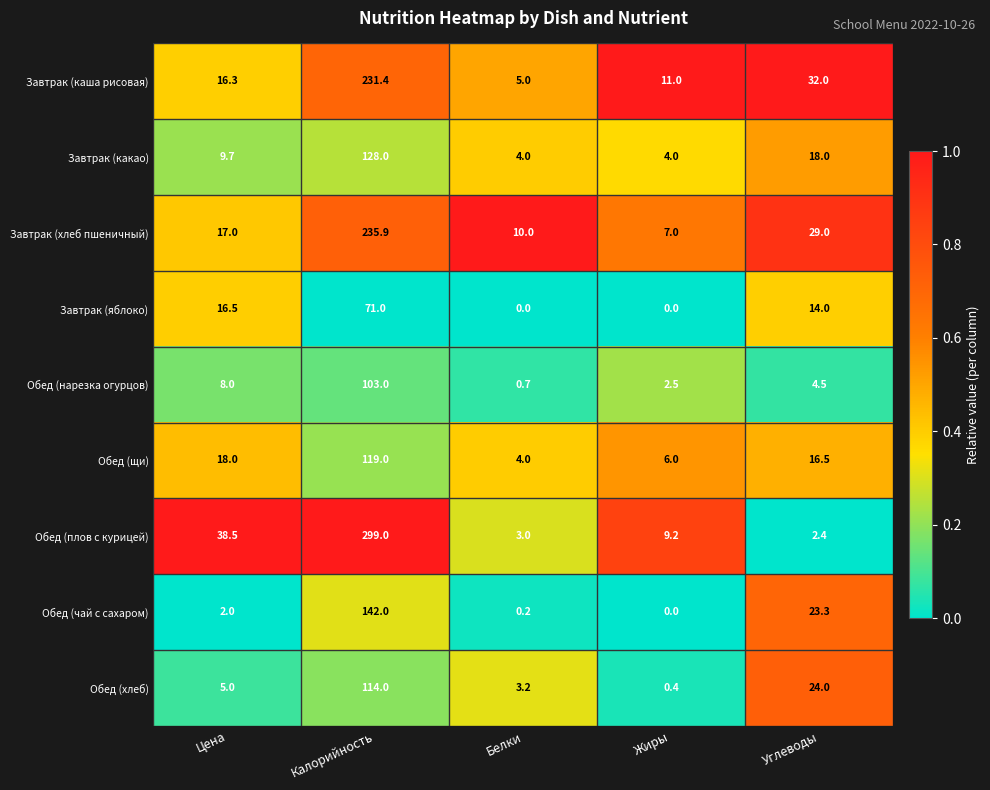

What is the spread (max minus min) of values at Углеводы?

29.6